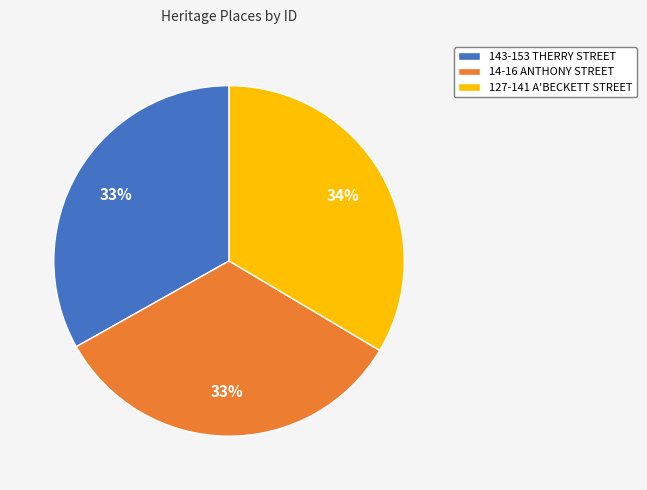

True or false: 14-16 ANTHONY STREET accounts for 33% of the total.

True